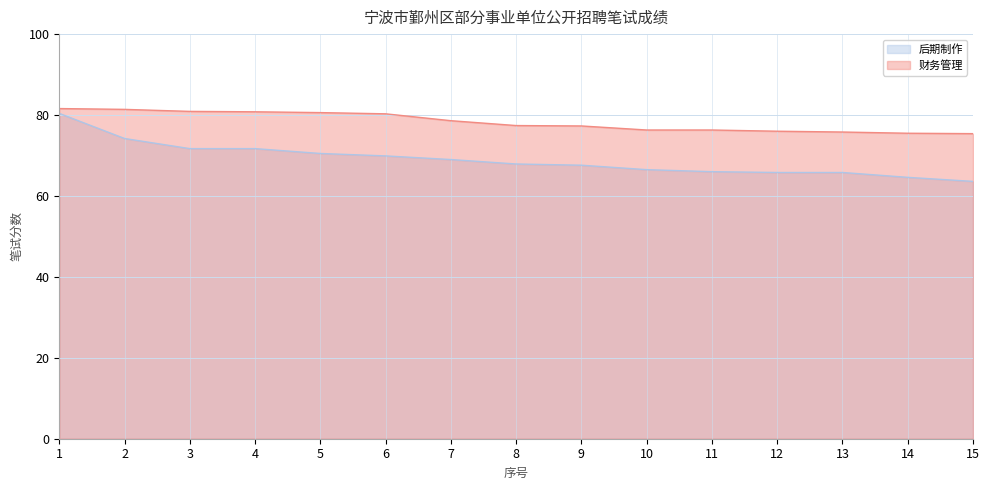

Rank the series at 10 from lowest to highest value.

后期制作, 财务管理